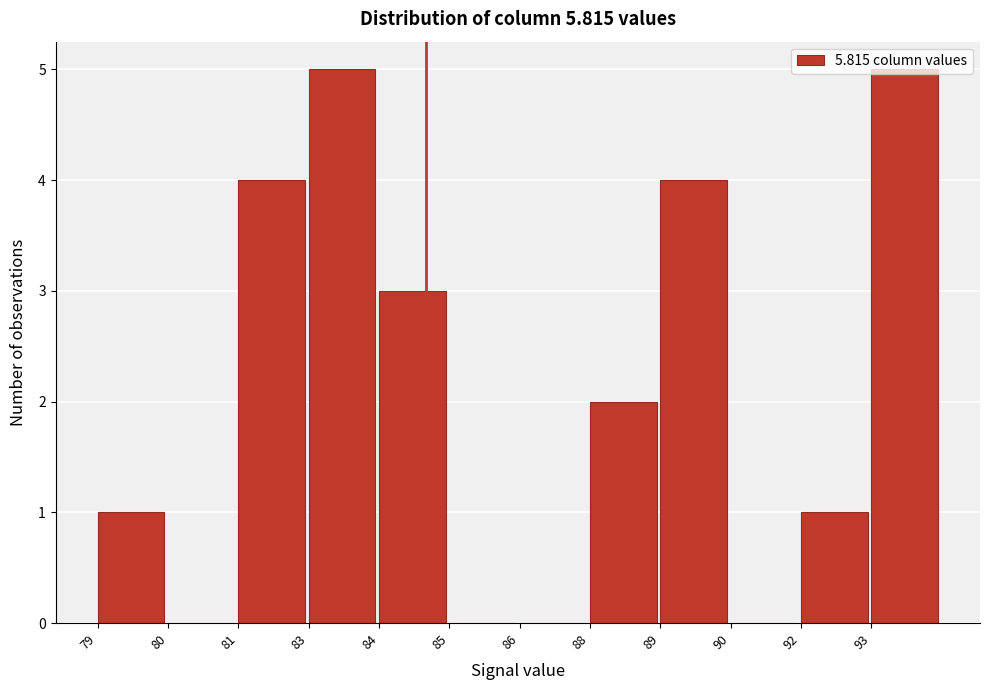

What is the change in value from 80 to 83?

+5